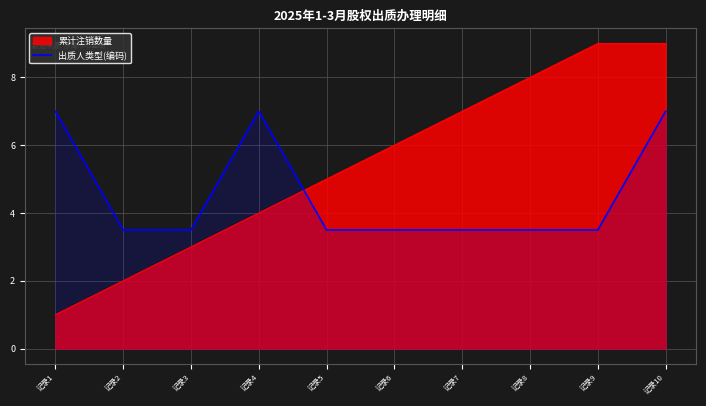

Is it true that the value at 记录10 is 10.1?

False